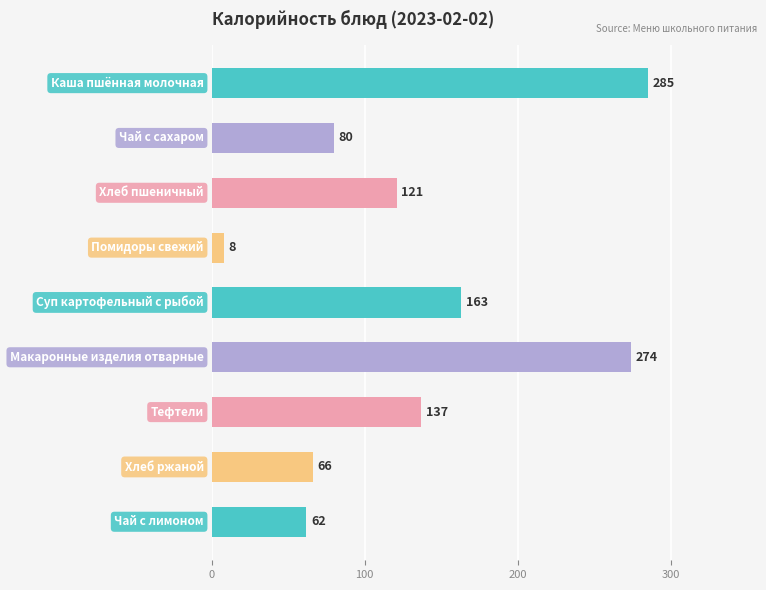

What is the sum of all values?

1196